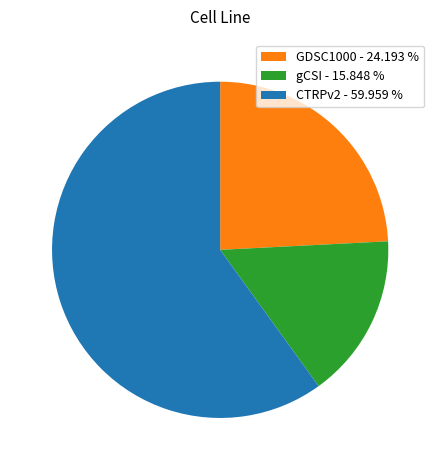

Do gCSI - 15.848 % and CTRPv2 - 59.959 % together represent more than half of the pie?

Yes